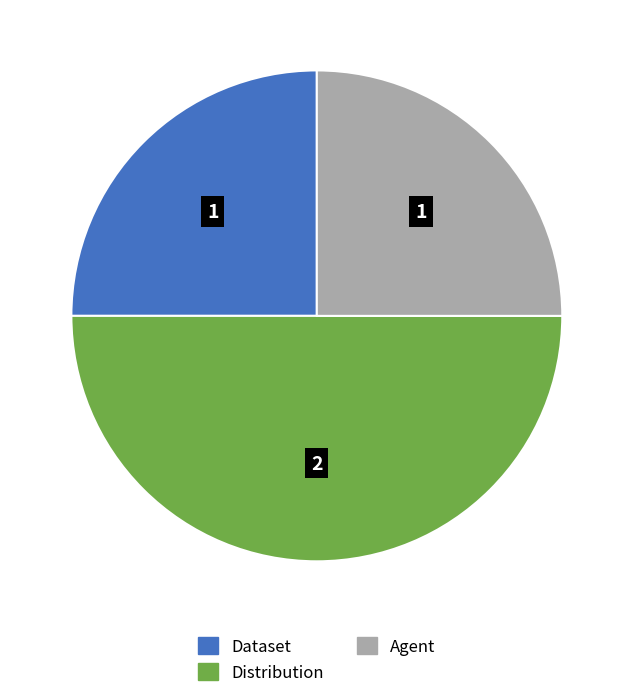

Which has a higher value, Distribution or Dataset?

Distribution